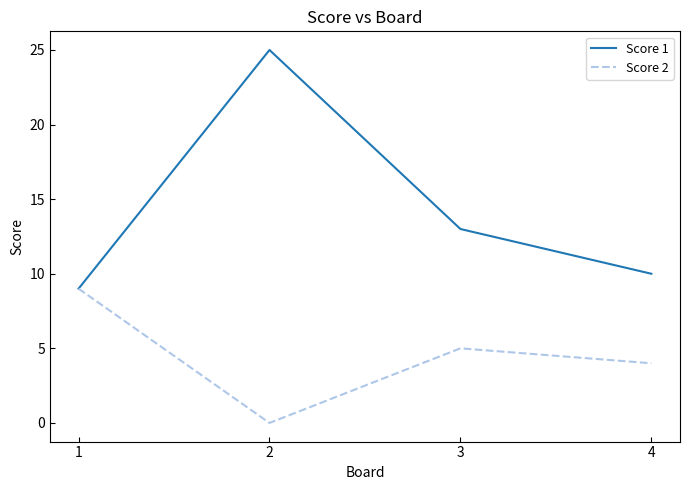

How many categories are shown in the chart?

4